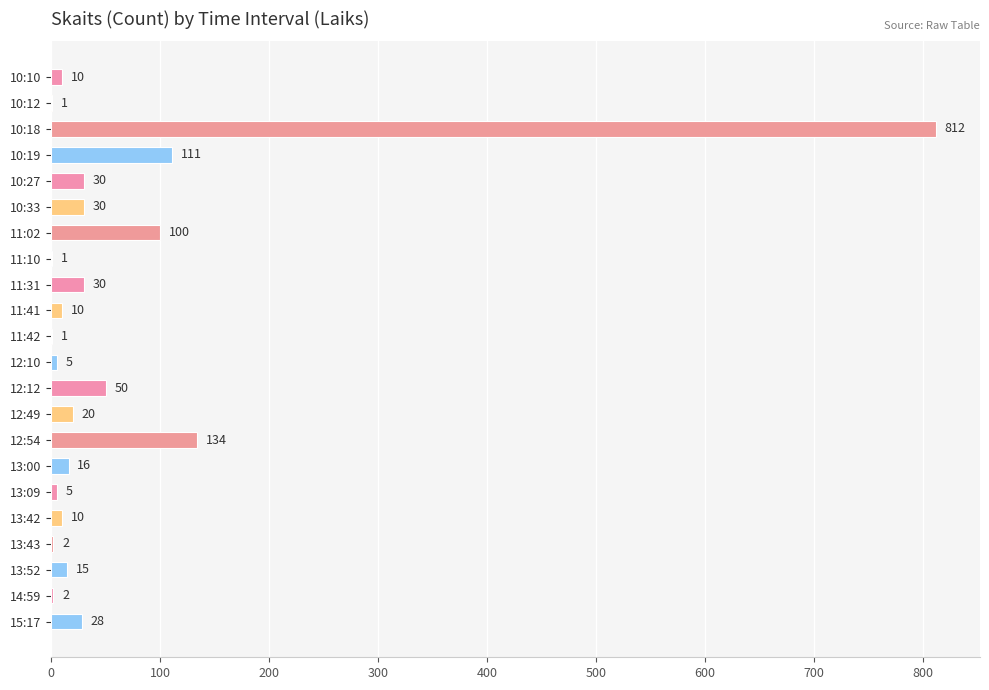

What is the greatest value displayed?

812